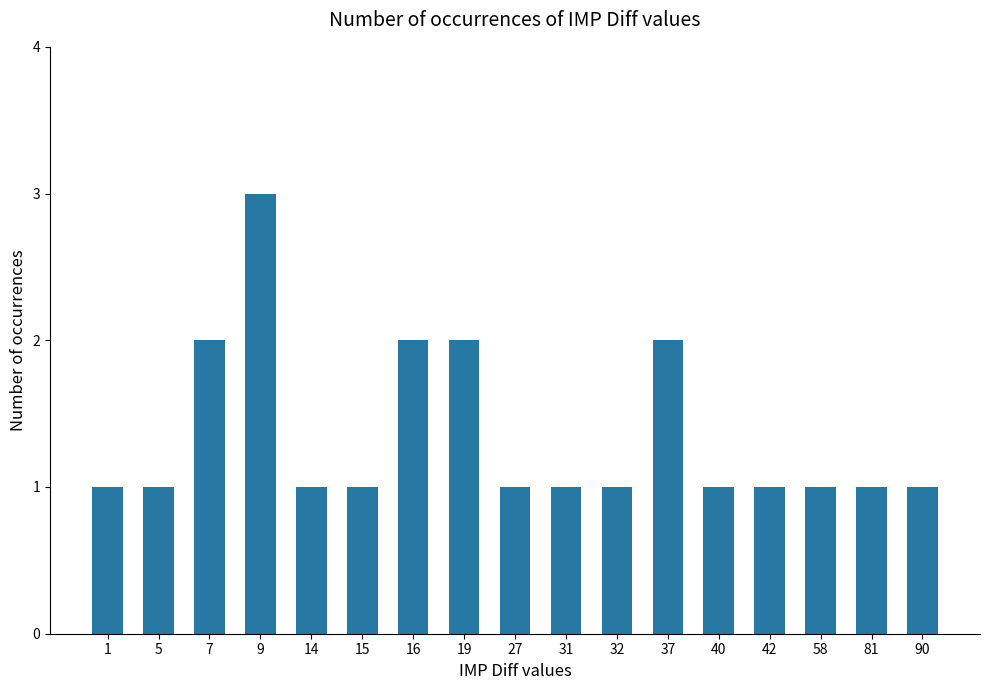

Reading right to left, list all the values displayed in this chart.

1	1	1	1	1	2	1	1	1	2	2	1	1	3	2	1	1